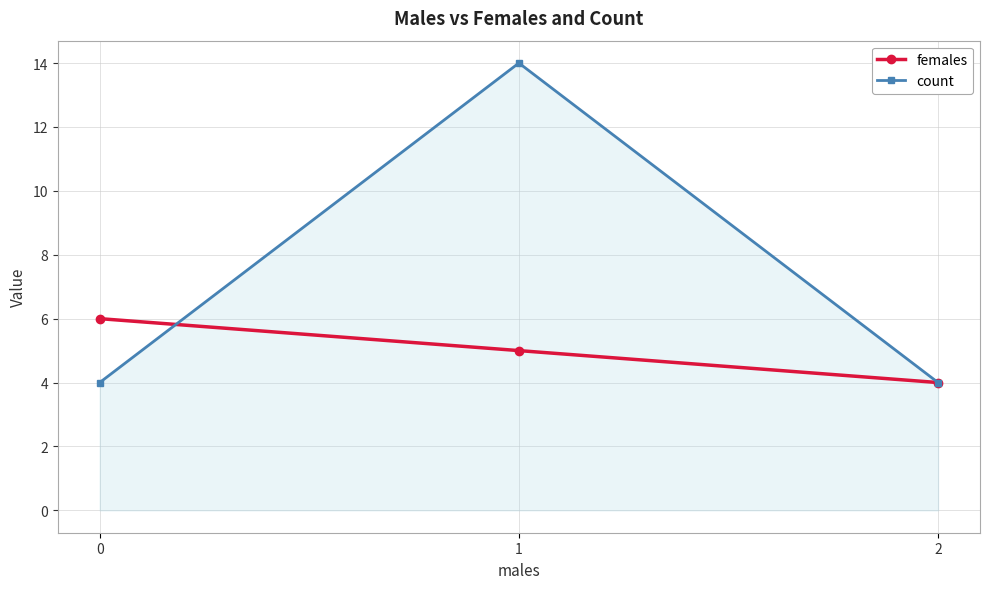

How many lines are shown in the chart?

2